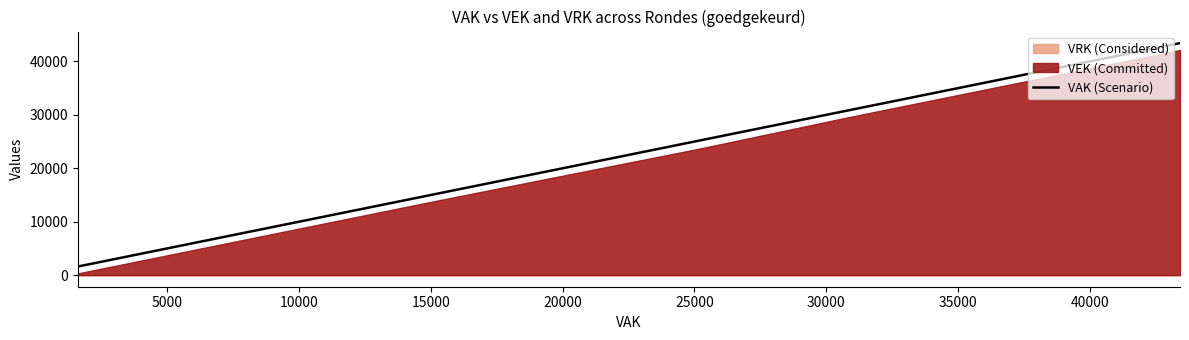

What is the maximum value shown in the chart?

43428